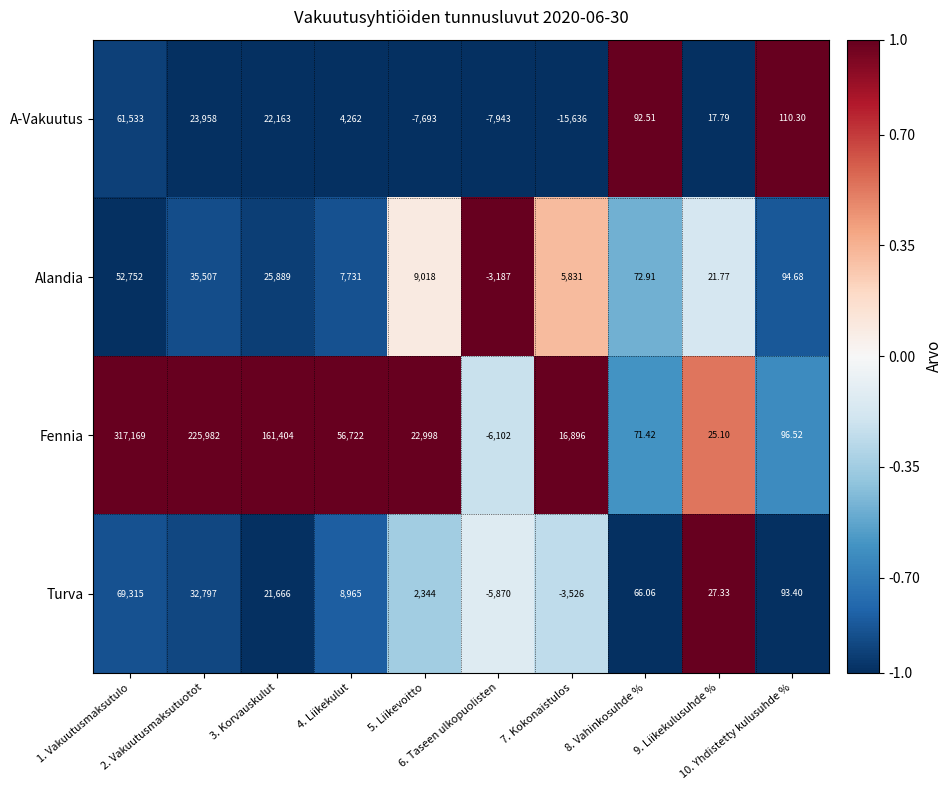

List the series in order of their peak value, highest first.

Fennia, Turva, A-Vakuutus, Alandia